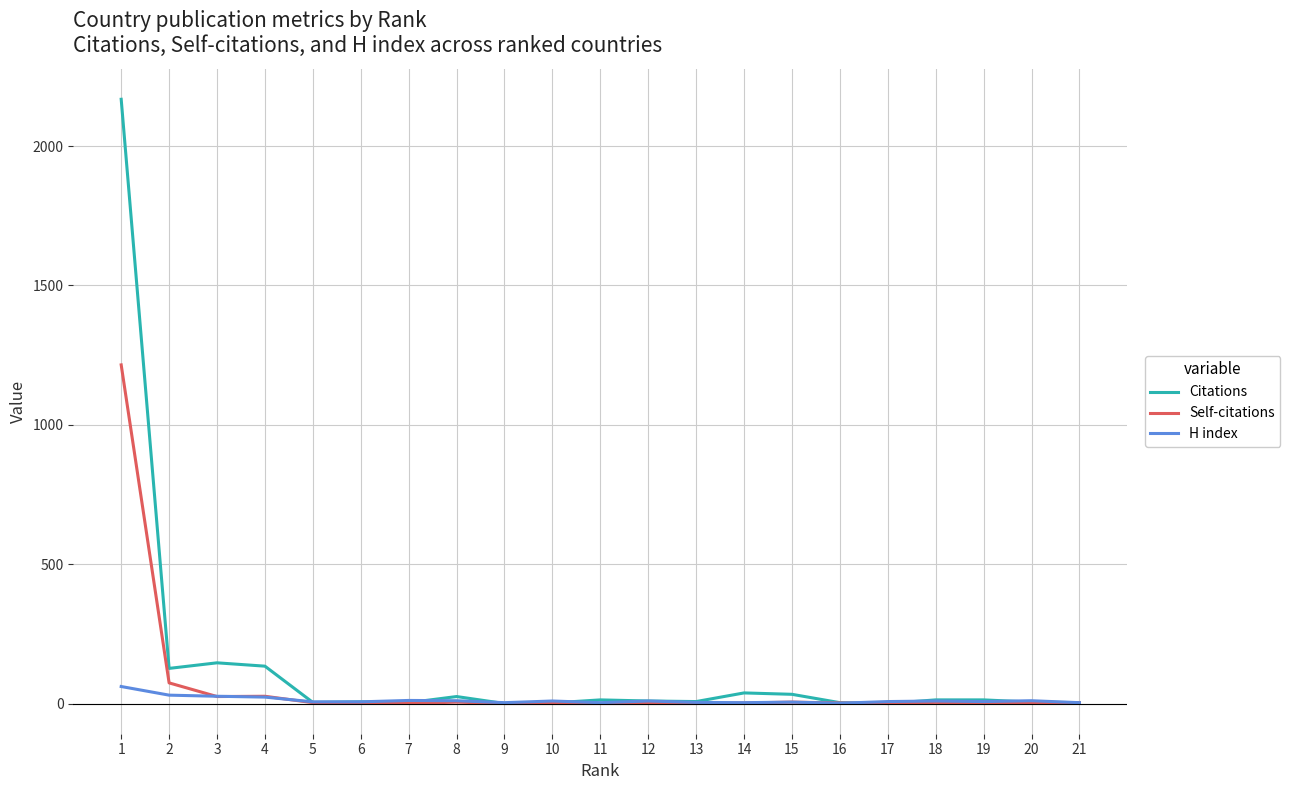

How many series are shown in this chart?

3